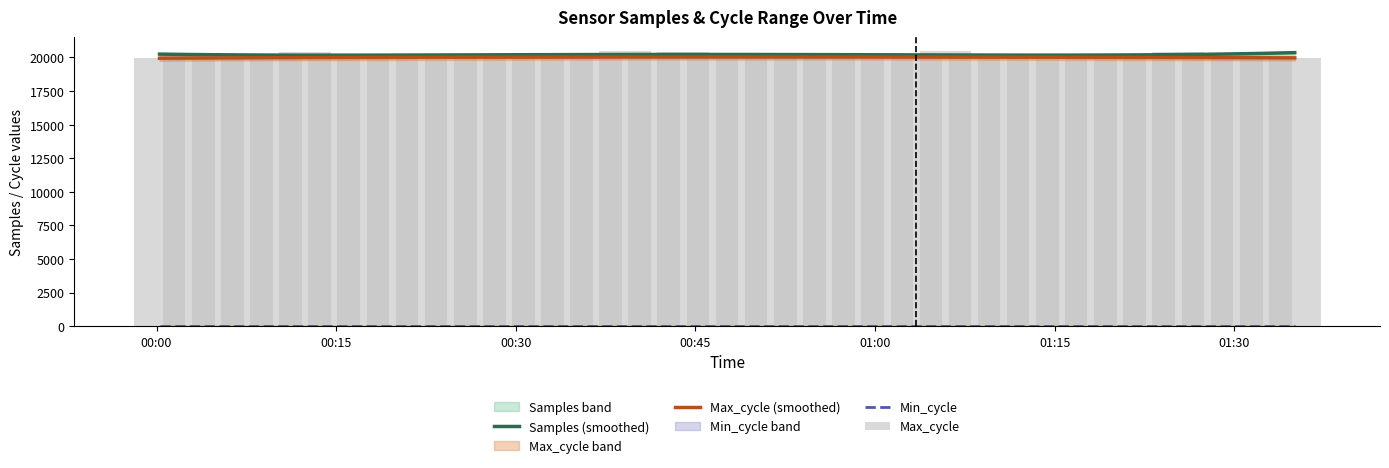

Reading right to left, extract all data points from this chart.

Samples (smoothed): 20356.0	20306.4	20266.4	20234.8	20210.8	20193.2	20181.2	20174.0	20170.6	20170.5	20172.8	20176.9	20182.4	20188.6	20195.1	20201.5	20207.4	20212.5	20216.6	20219.6	20221.2	20221.4	20220.3	20217.7	20214.0	20209.1	20203.3	20196.9	20190.2	20183.6	20177.5	20172.4	20168.8	20167.5	20168.9	20173.9	20183.2	20197.7	20218.2	20245.7
Max_cycle (smoothed): 19964.3	19972.6	19980.1	19986.8	19992.8	19998.2	20002.9	20007.2	20011.0	20014.3	20017.2	20019.7	20021.8	20023.7	20025.2	20026.4	20027.4	20028.1	20028.5	20028.6	20028.5	20028.1	20027.4	20026.5	20025.1	20023.5	20021.4	20018.9	20016.0	20012.6	20008.7	20004.2	19999.0	19993.2	19986.6	19979.1	19970.8	19961.5	19951.2	19939.8
Min_cycle: 30.0	30.0	30.0	30.0	30.0	30.0	30.0	30.0	30.0	30.0	30.0	30.0	30.0	30.0	30.0	30.0	30.0	30.0	30.0	30.0	30.0	30.0	30.0	30.0	30.0	30.0	30.0	30.0	30.0	30.0	30.0	30.0	30.0	30.0	30.0	30.0	30.0	30.0	30.0	30.0
Max_cycle: 19952.0	19936.0	19922.0	19922.0	20378.0	19945.0	19983.0	19973.0	19922.0	19922.0	19930.0	19926.0	20446.0	20005.0	20009.0	20000.0	19922.0	19922.0	19929.0	19922.0	19922.0	20397.0	19973.0	20497.0	19926.0	19971.0	20024.0	19929.0	19975.0	19922.0	19922.0	19930.0	19938.0	19922.0	20399.0	19975.0	19922.0	19922.0	19922.0	19945.0